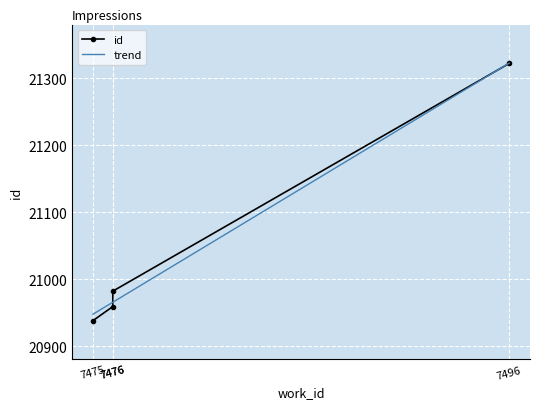

At which category is the sum across all series the highest?

7496